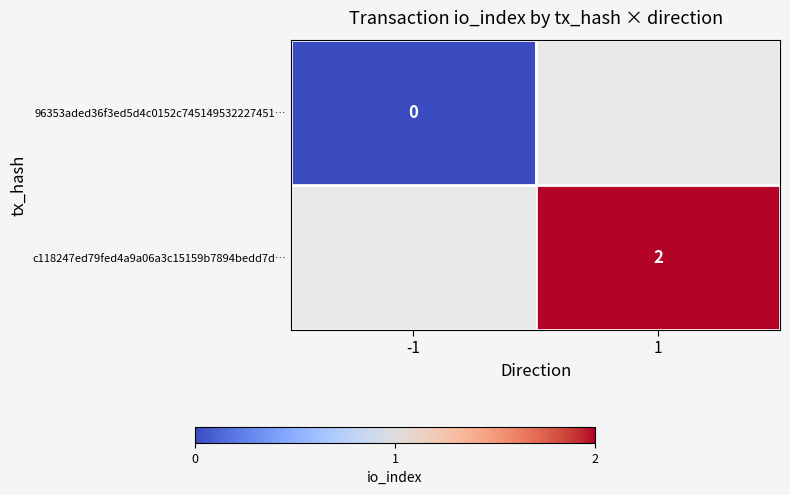

Is the value of 96353aded36f3ed5d4c0152c745149532227451… at -1 greater than the value of c118247ed79fed4a9a06a3c15159b7894bedd7d… at 1?

No